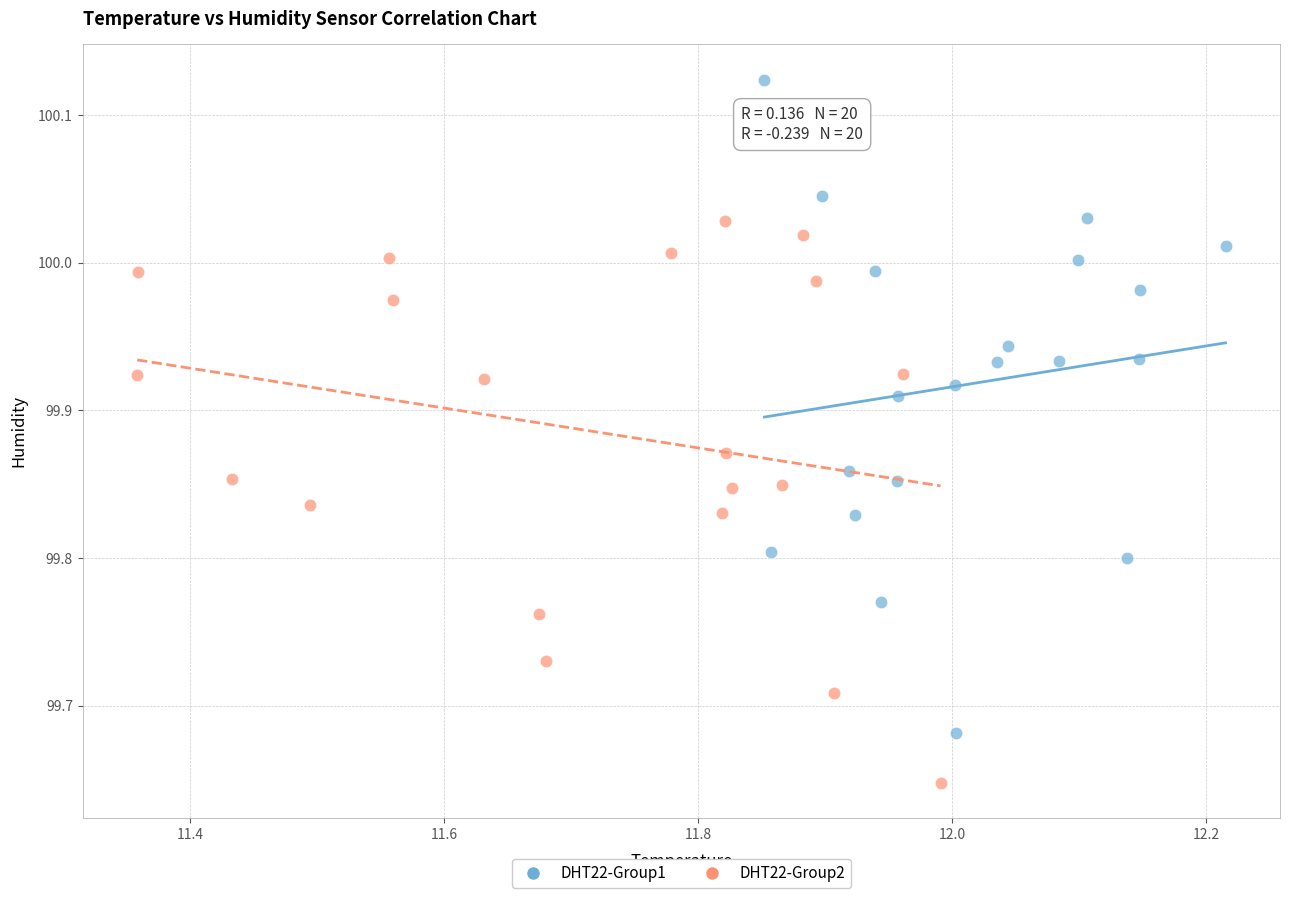

Which series contains the highest Y value?

DHT22-Group1